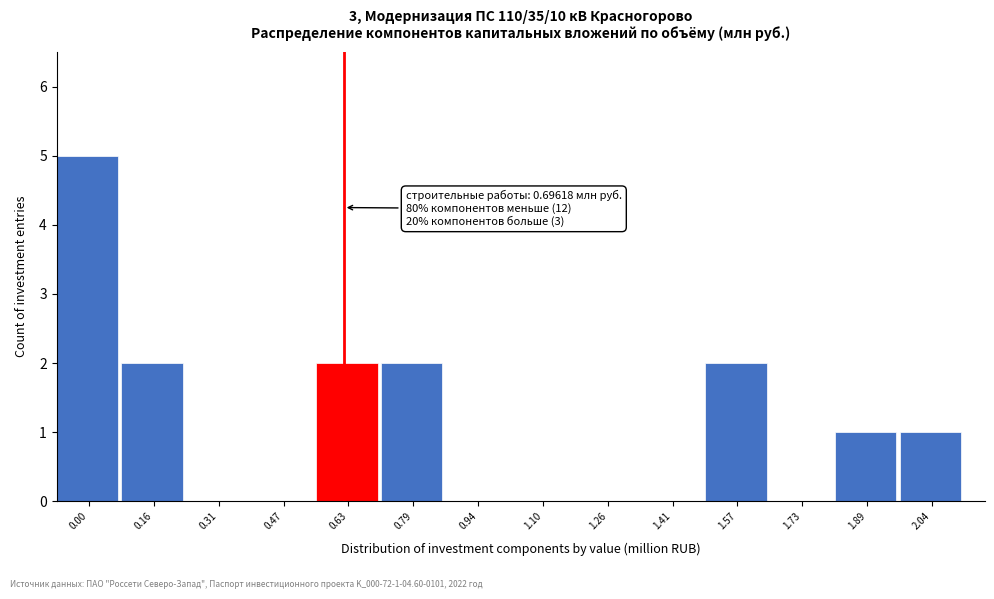

Reading left to right, what are all the values shown in this chart?

0.00=5	0.16=2	0.31=0	0.47=0	0.63=2	0.79=2	0.94=0	1.10=0	1.26=0	1.41=0	1.57=2	1.73=0	1.89=1	2.04=1